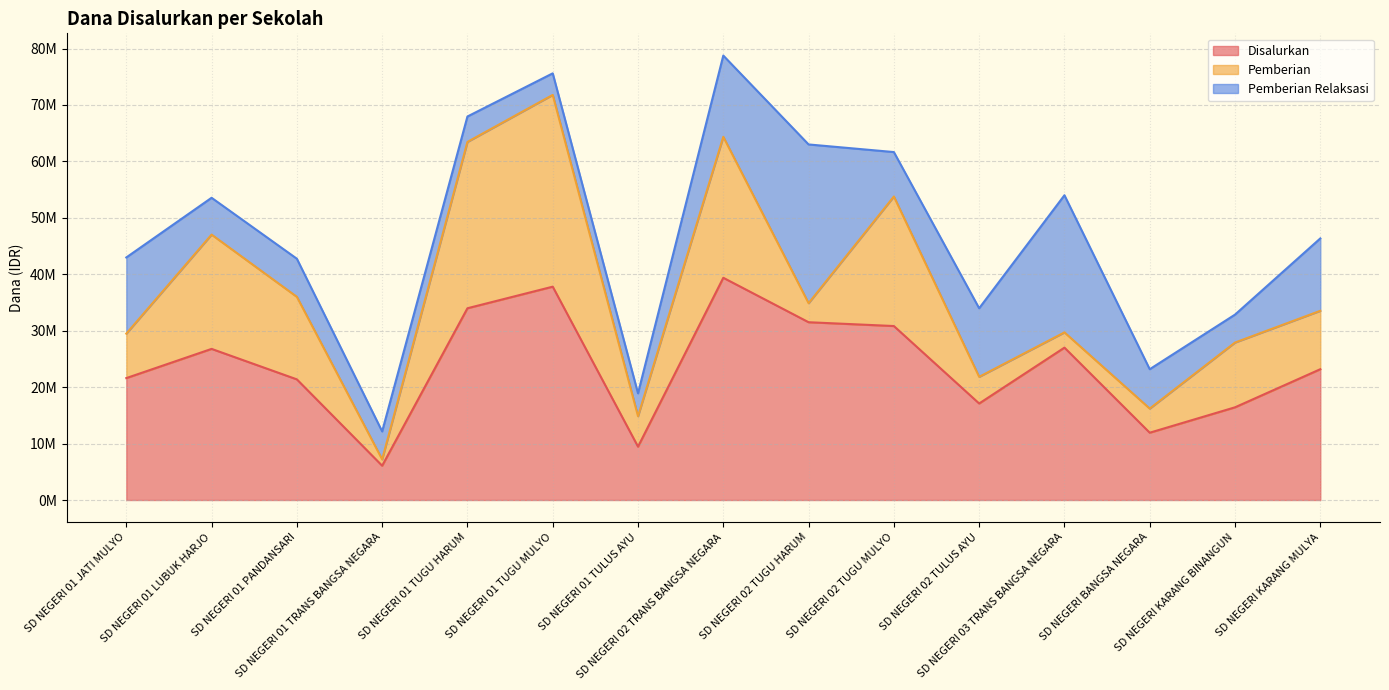

What is the average value of the Disalurkan series?

23625000